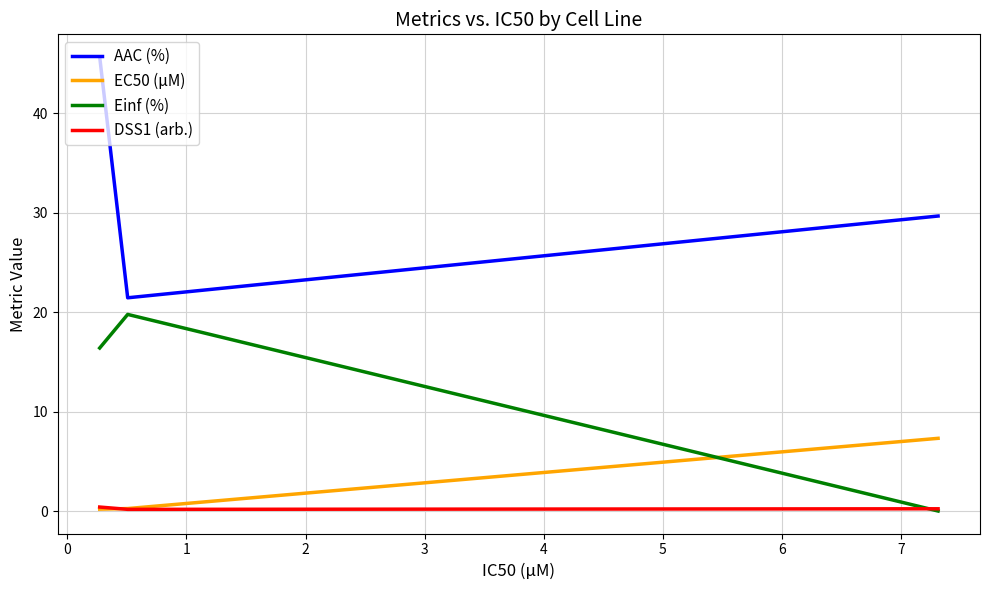

What is the maximum value shown in the chart?

45.7